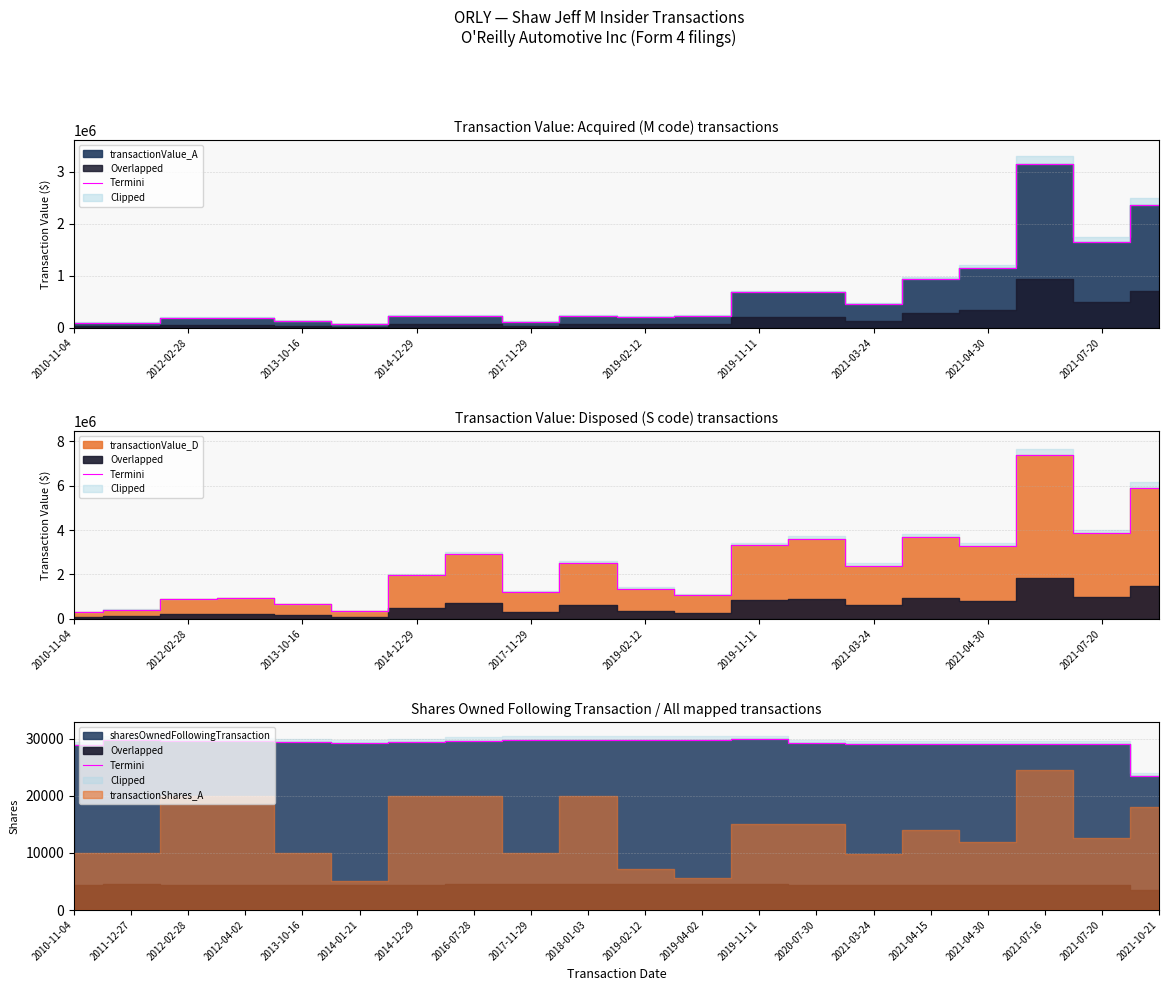

How many lines are shown in the chart?

1